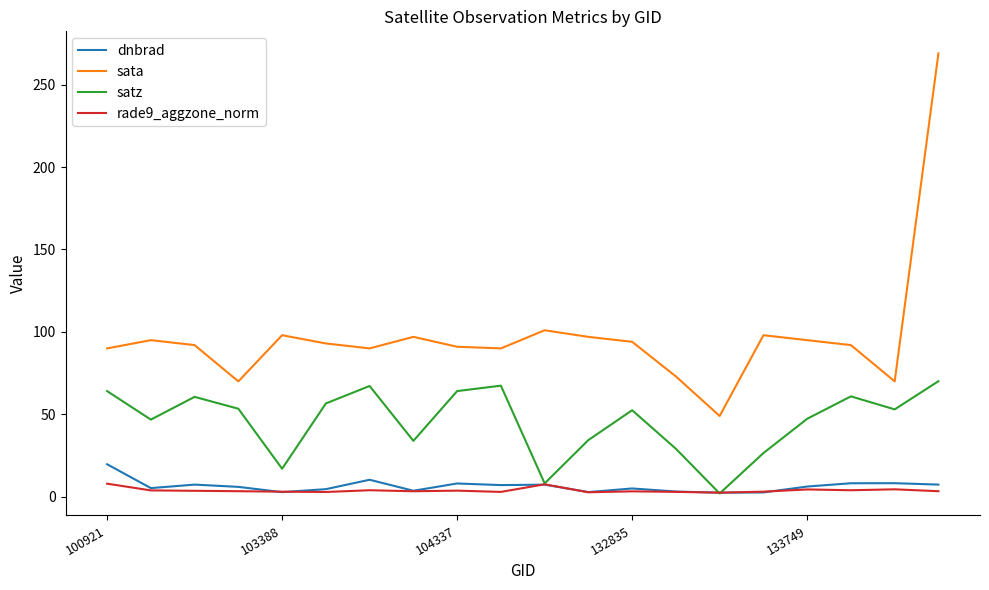

Which series has the largest total across all categories?

sata